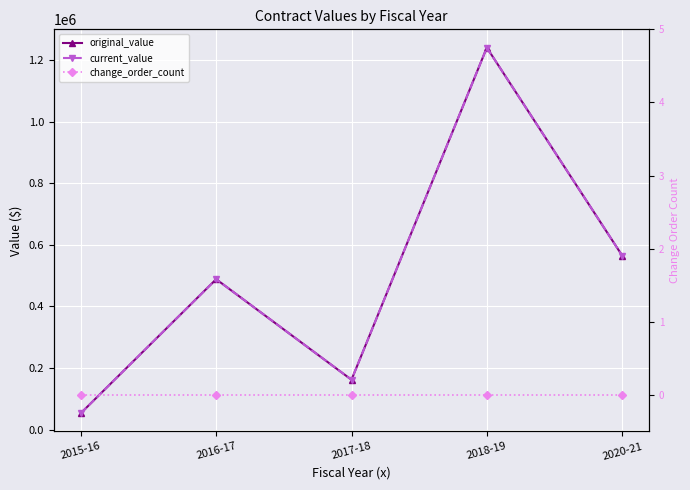

The value of current_value at 2015-16 is 53230.8. True or false?

True